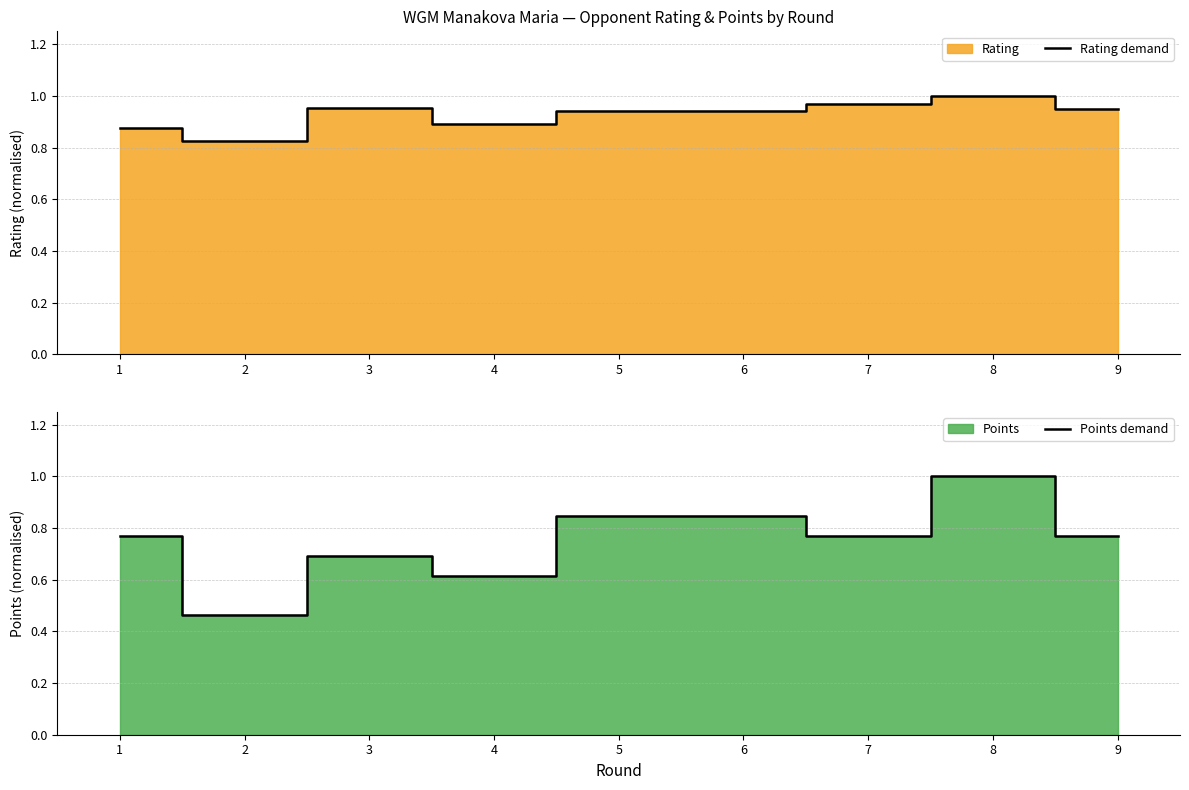

Reading left to right, list all the values displayed in this chart.

Rating demand: 1=0.9	2=0.8	3=1.0	4=0.9	5=0.9	6=0.9	7=1.0	8=1.0	9=0.9
Points demand: 1=0.8	2=0.5	3=0.7	4=0.6	5=0.8	6=0.8	7=0.8	8=1.0	9=0.8